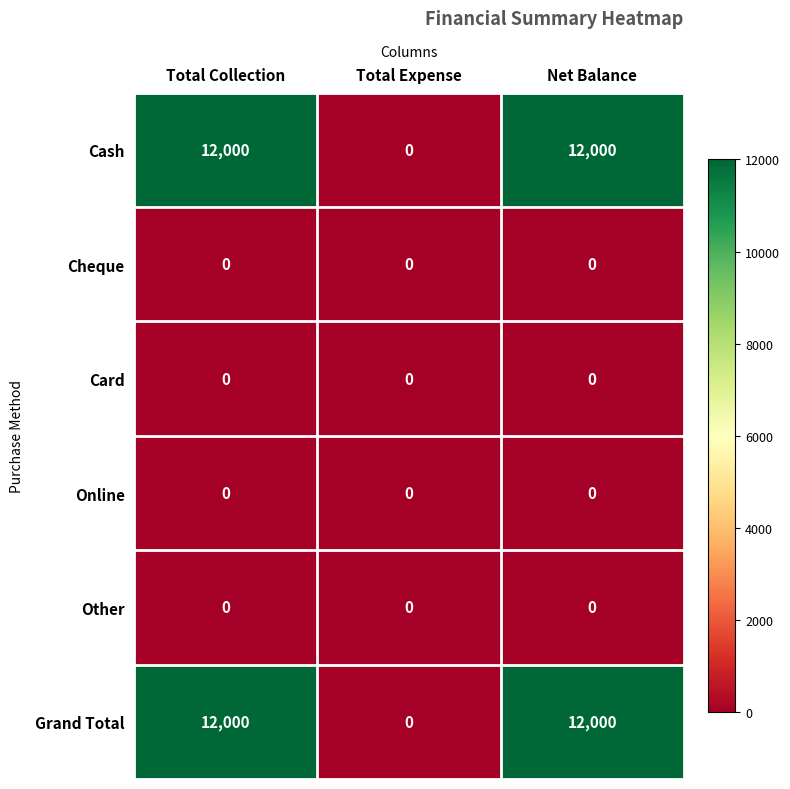

What is the maximum value for Grand Total?

12000